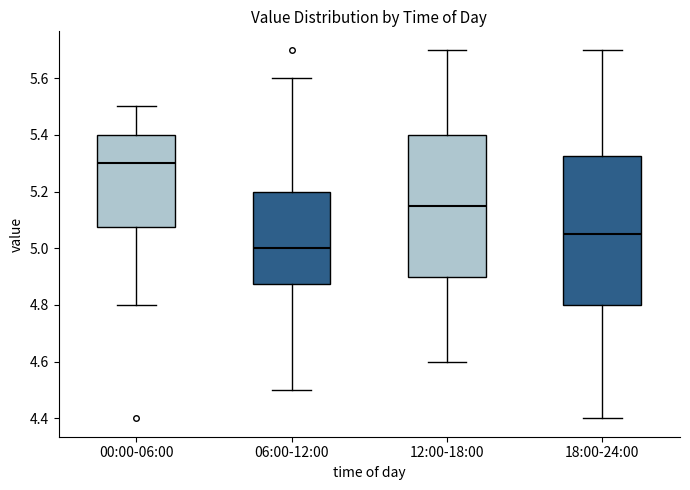

Where does the upper whisker of the box for 12:00-18:00 end on the y-axis? The values are not printed on the chart, so give them approximately, as read against the axis.

5.70